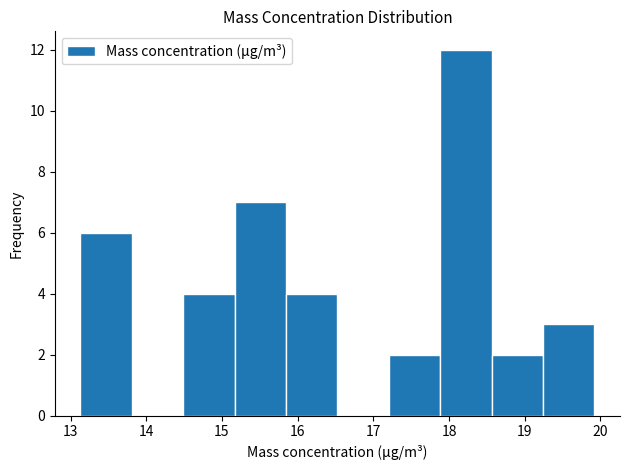

Reading left to right, transcribe this chart: for each bar, give the range it covers on the x-axis and its height. Neither the bar edges nor the heights are printed on the chart, so give them approximately, as read against the axes.

13.1 to 13.8: 6
13.8 to 14.5: 0
14.5 to 15.2: 4
15.2 to 15.8: 7
15.8 to 16.5: 4
16.5 to 17.2: 0
17.2 to 17.9: 2
17.9 to 18.6: 12
18.6 to 19.2: 2
19.2 to 19.9: 3